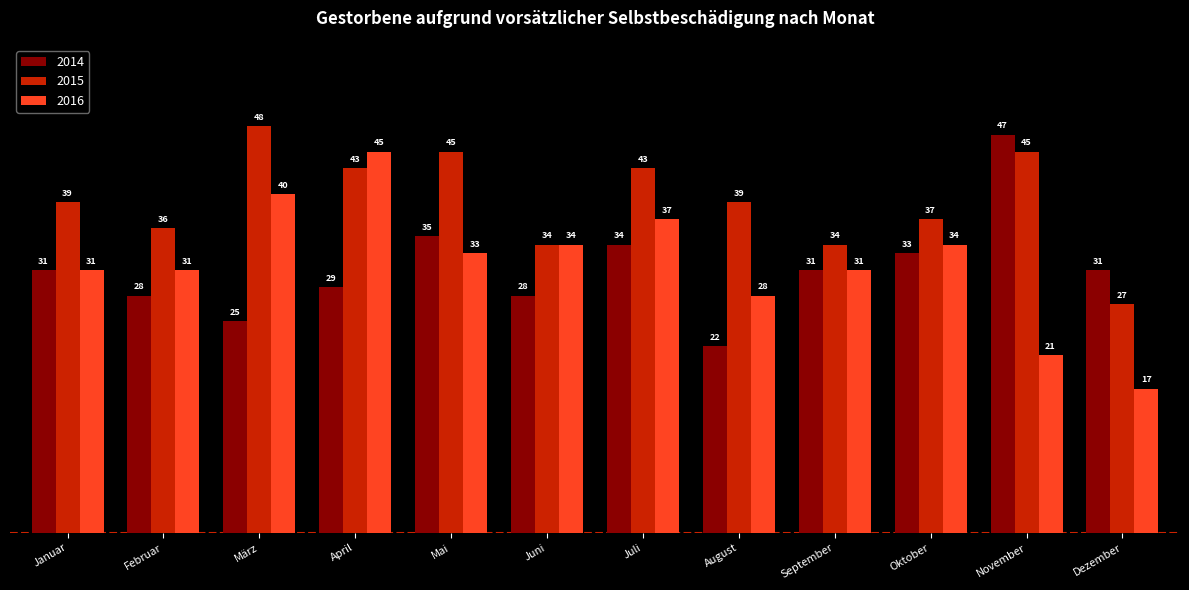

What is the total value across all series at August?

89